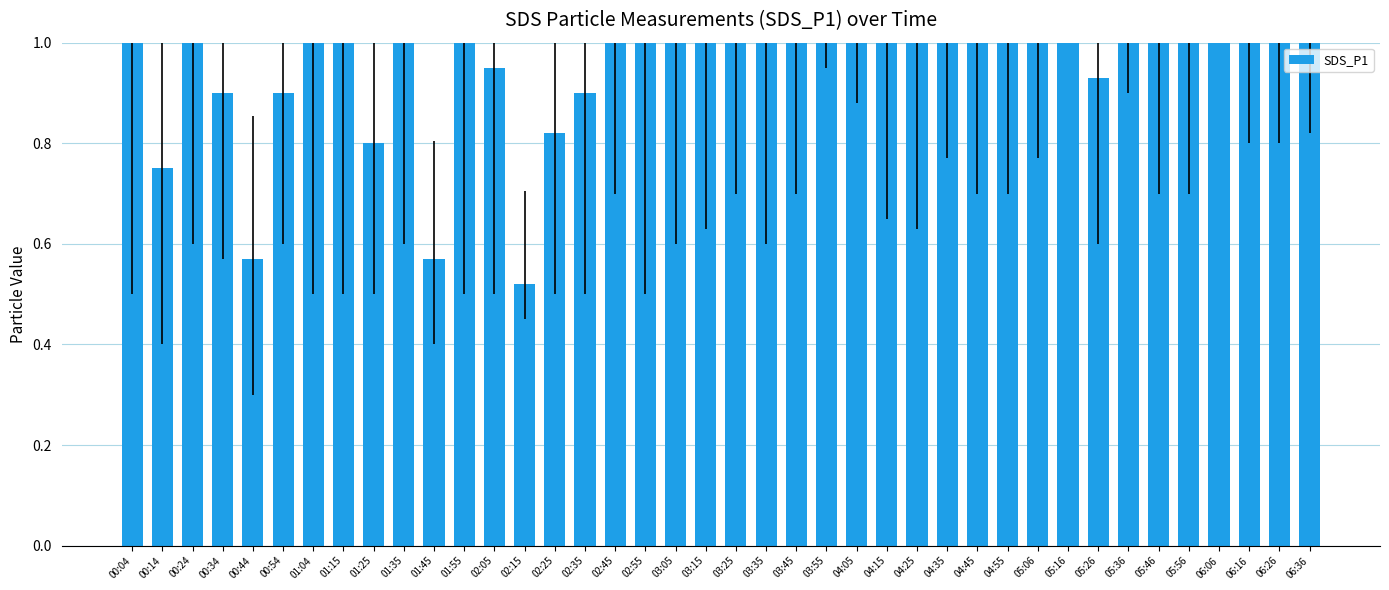

List the labels in order of value, largest first.

04:15, 05:06, 03:45, 01:04, 03:55, 00:04, 04:25, 05:16, 01:35, 00:24, 03:25, 01:55, 03:35, 04:05, 03:15, 06:36, 05:36, 05:46, 02:45, 01:15, 06:06, 04:35, 04:55, 02:55, 06:16, 06:26, 03:05, 04:45, 05:56, 02:05, 05:26, 00:34, 00:54, 02:35, 02:25, 01:25, 00:14, 00:44, 01:45, 02:15